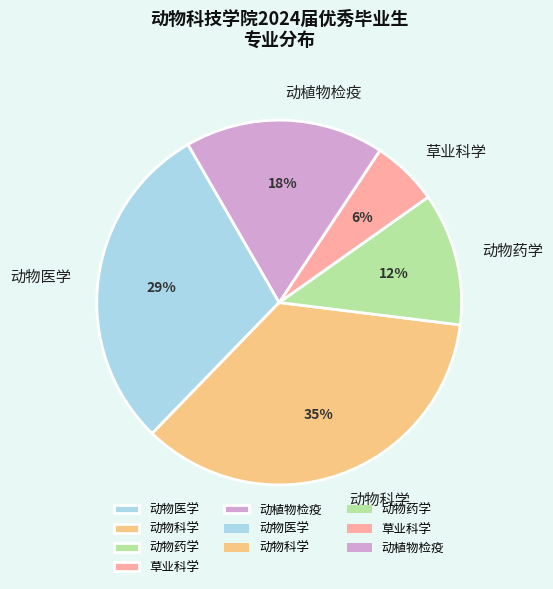

To the nearest percent, what percentage of the pie is 草业科学?

6%